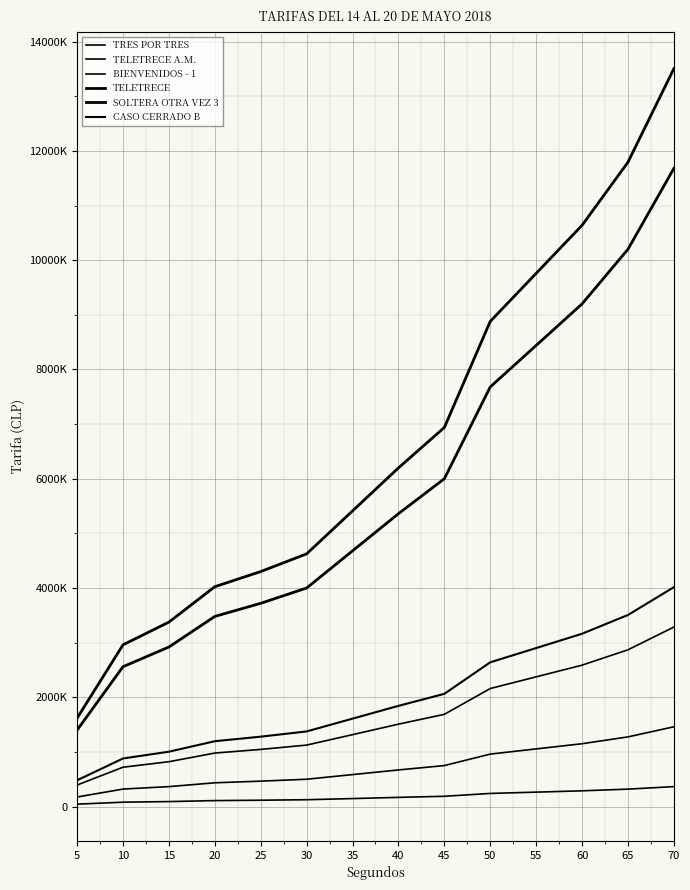

Rank the series at 30 from highest to lowest value.

SOLTERA OTRA VEZ 3, TELETRECE, CASO CERRADO B, TELETRECE A.M., BIENVENIDOS - 1, TRES POR TRES